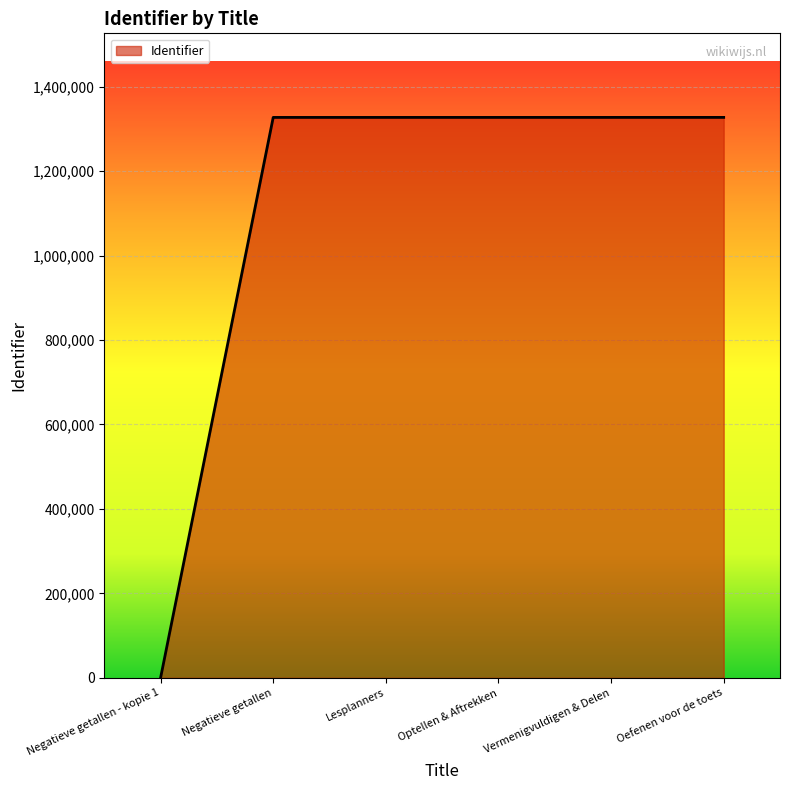

What is the difference between the values at Negatieve getallen and Lesplanners?

2